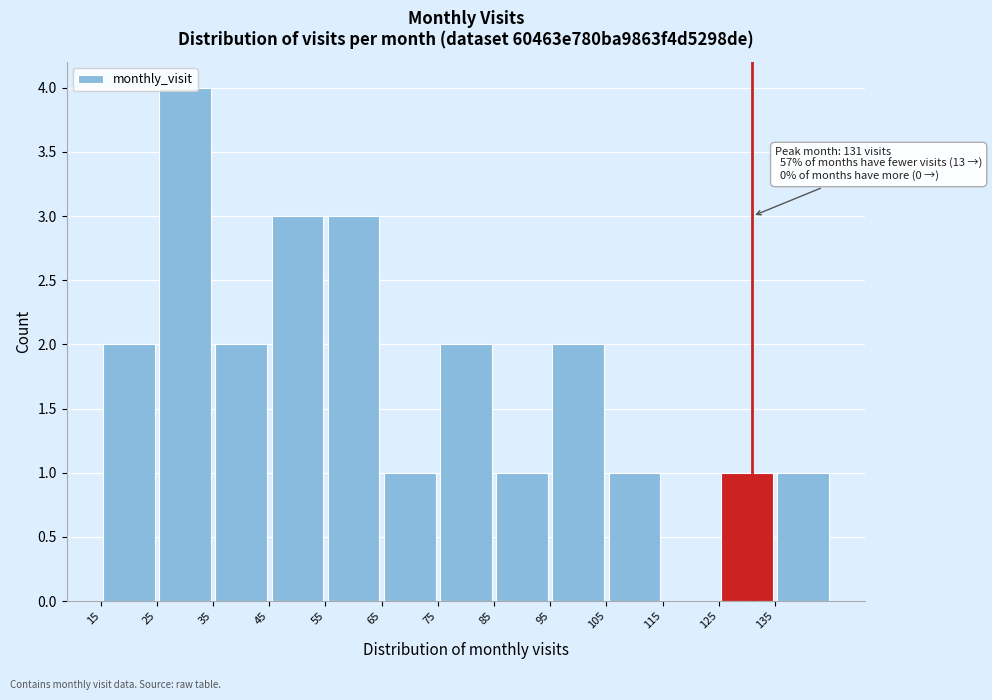

Which range on the x-axis has the tallest bar?

25 to 35